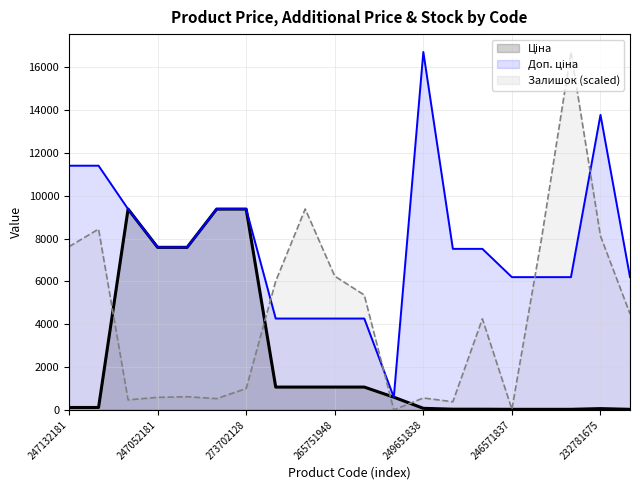

What is the highest value of the Залишок (scaled) series?

16722.0